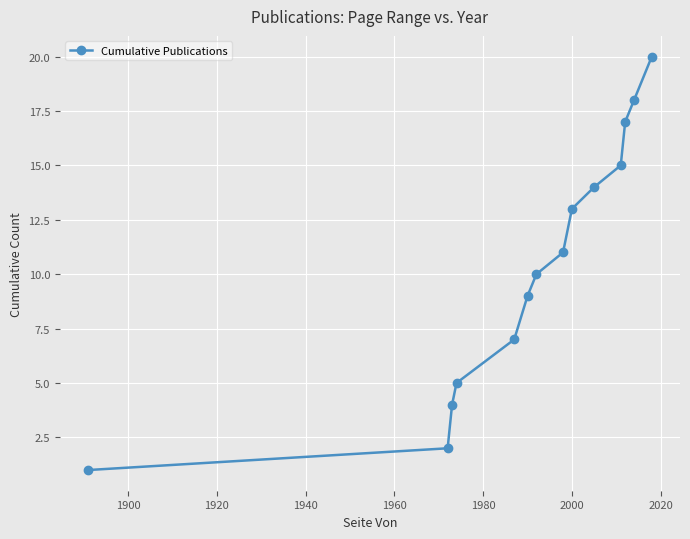

What is the difference between the second highest and minimum values?

17